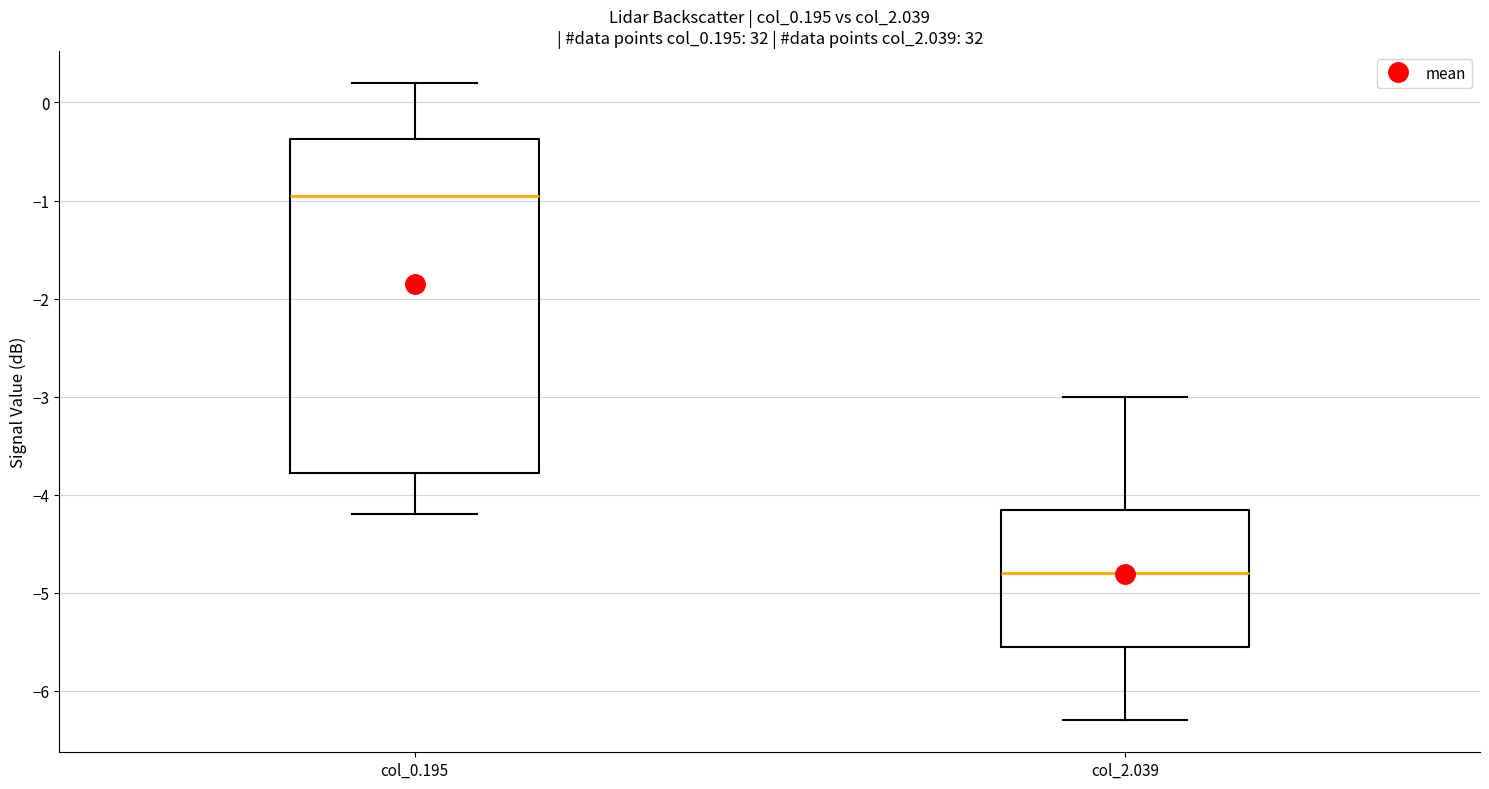

Comparing the boxes themselves (not the whiskers), which one is the tallest?

col_0.195